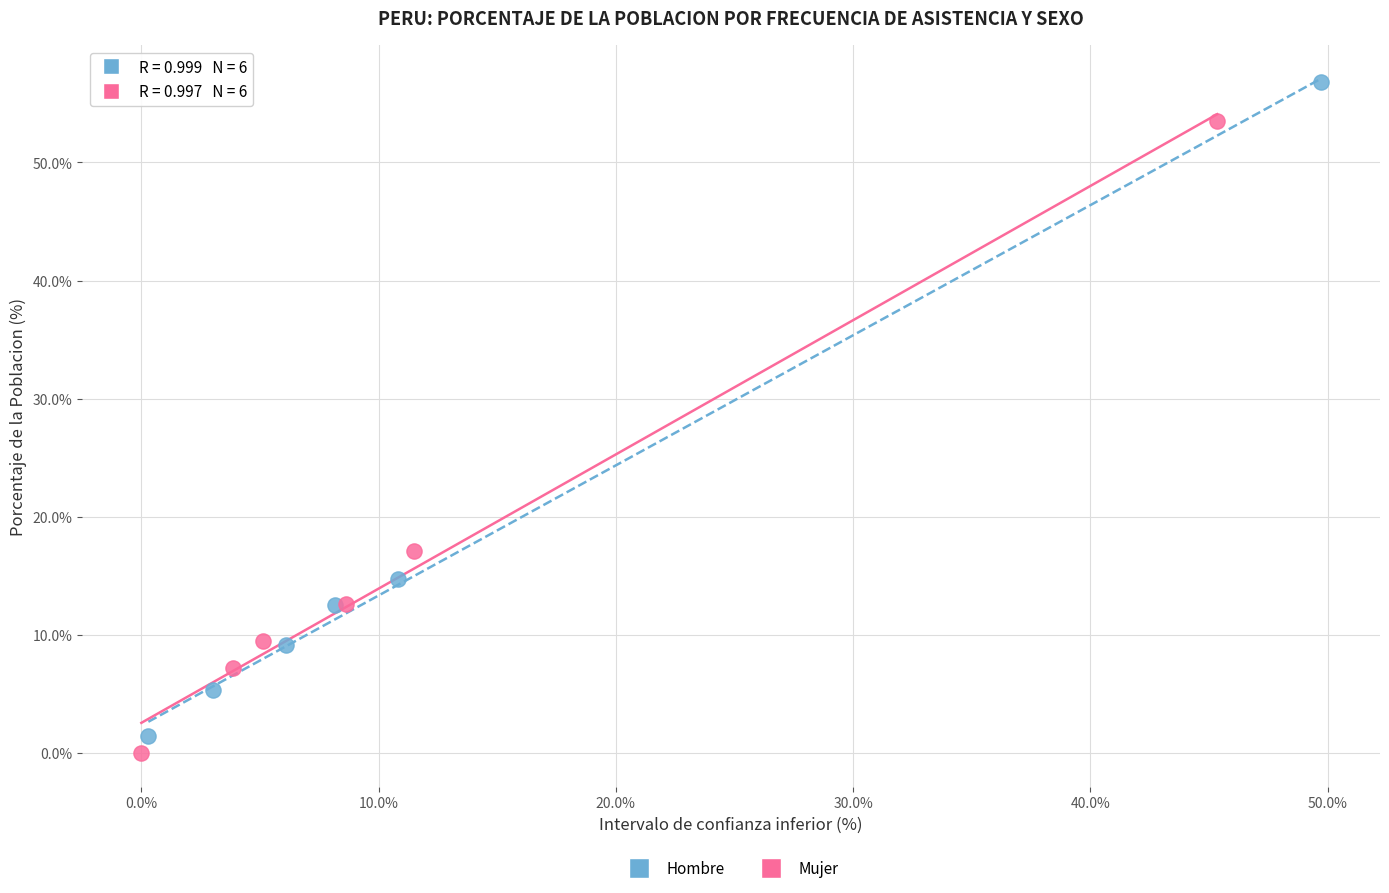

Which series contains the highest Y value?

Hombre